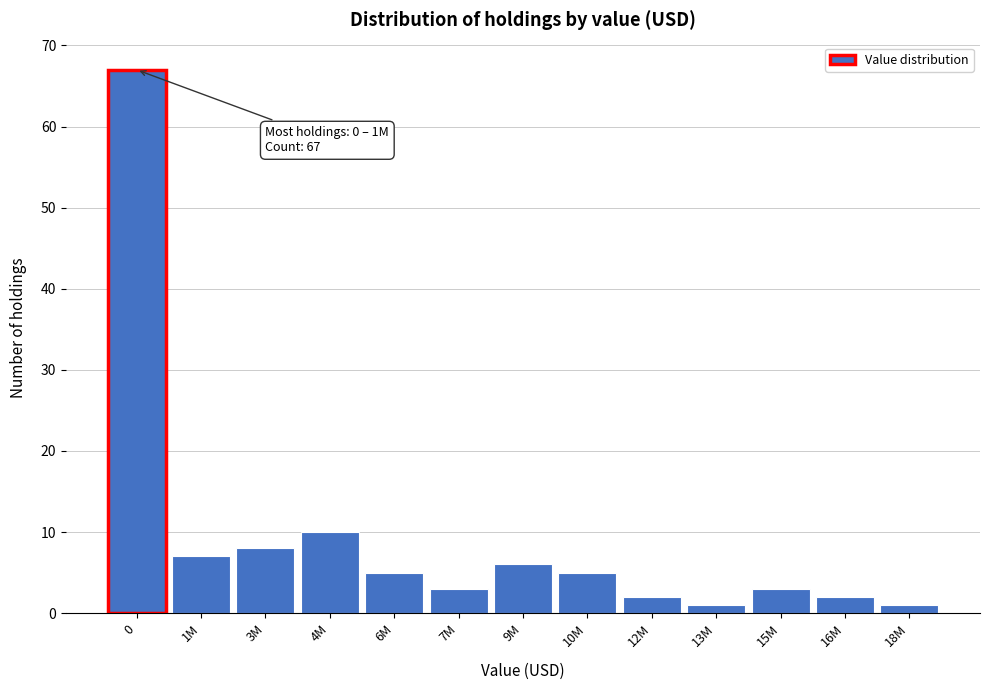

Reading right to left, transcribe all the data shown in this chart.

1	2	3	1	2	5	6	3	5	10	8	7	67